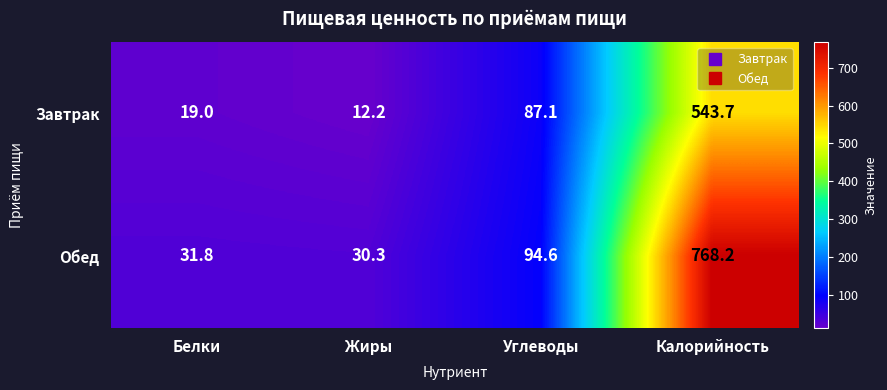

How many series are shown in this chart?

2